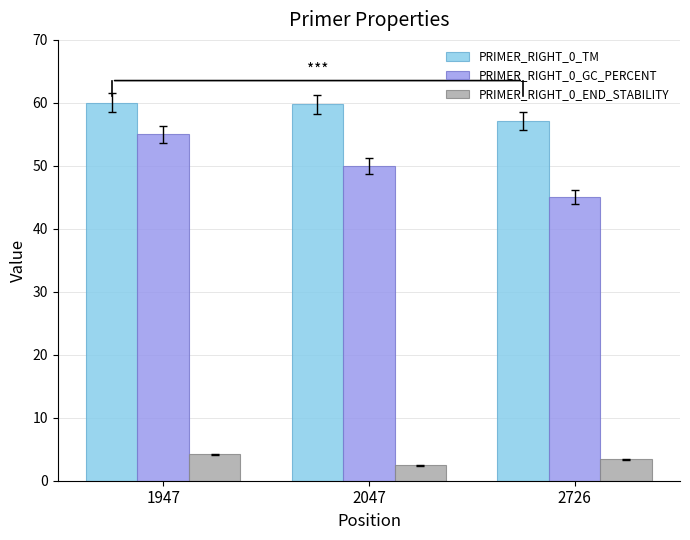

List the series in order of their overall mean, lowest first.

PRIMER_RIGHT_0_END_STABILITY, PRIMER_RIGHT_0_GC_PERCENT, PRIMER_RIGHT_0_TM